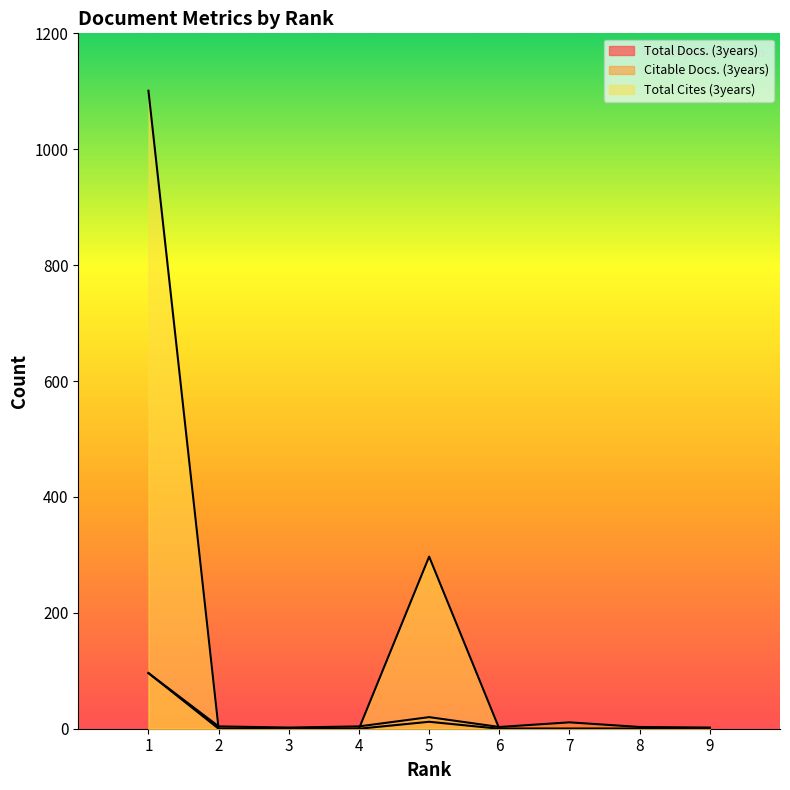

At which label is Total Docs. (3years) closest to 48?

5